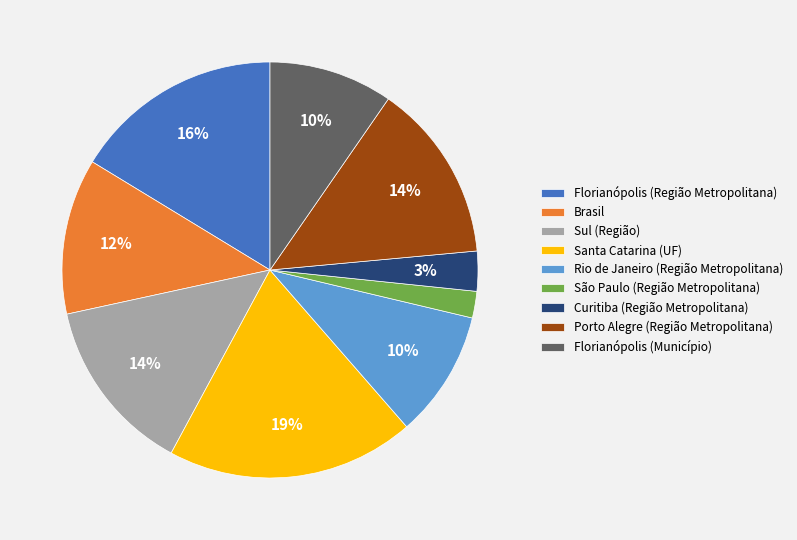

To the nearest percent, what portion does Brasil represent?

12%